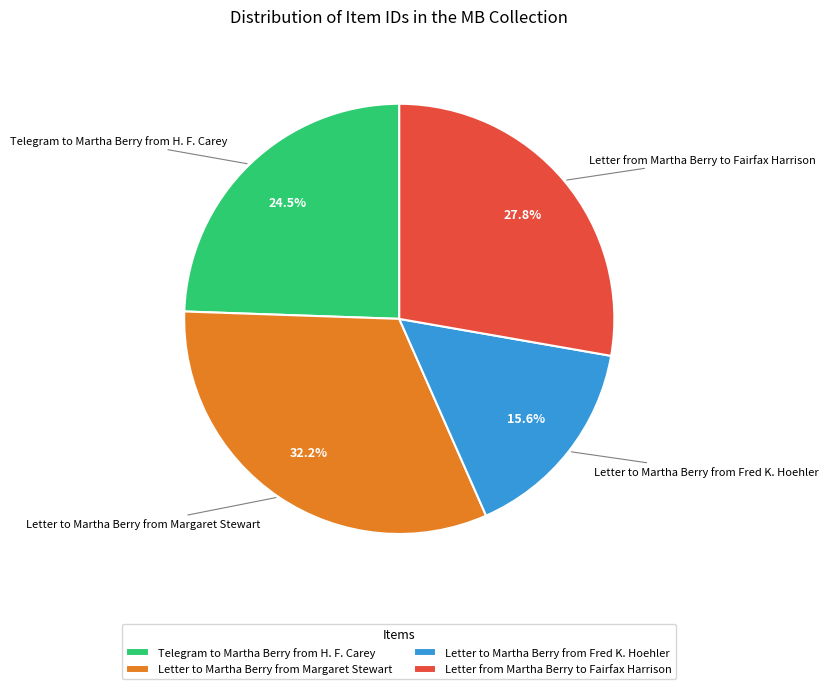

What percentage is the Letter from Martha Berry to Fairfax Harrison slice, to the nearest percent?

28%